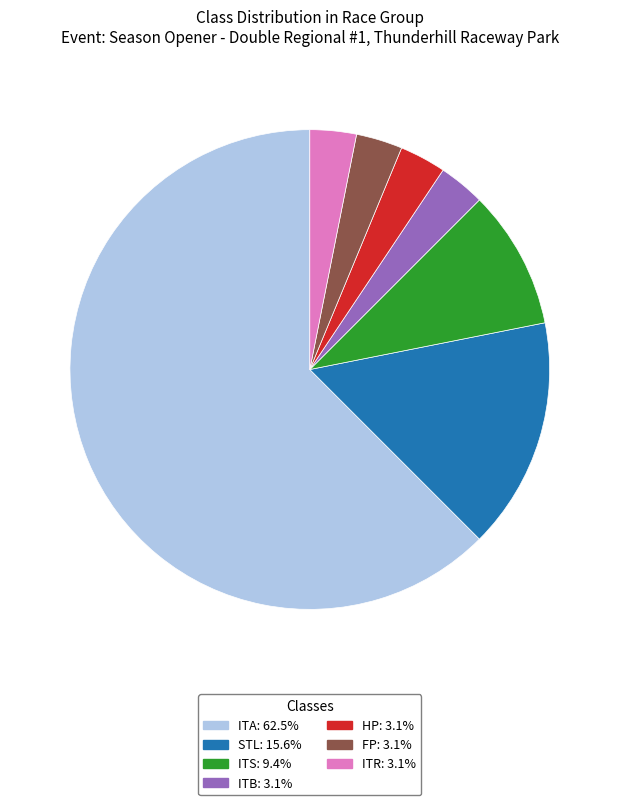

Does any single category account for the majority?

Yes